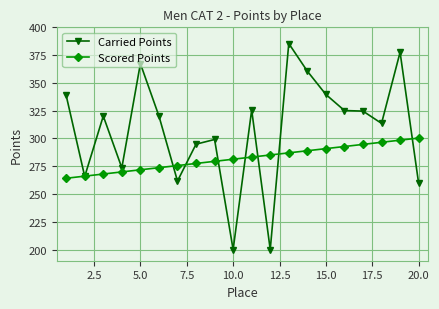

What is the maximum value for Scored Points?

300.4